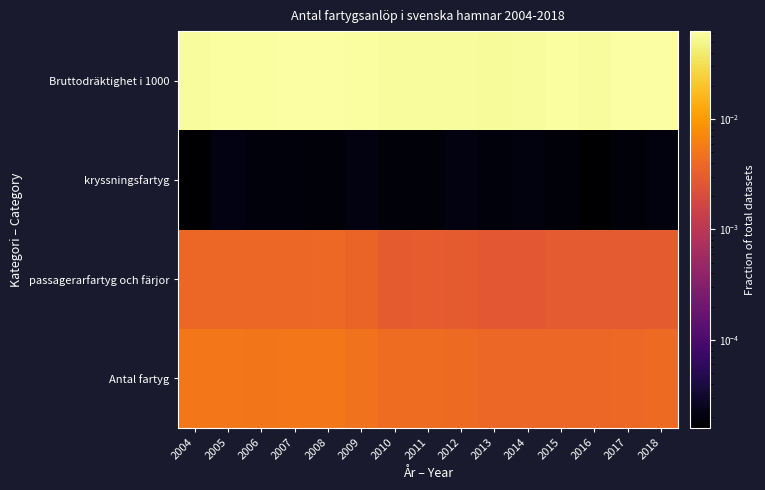

Between 2005 and 2007, which series saw the biggest shift?

Bruttodräktighet i 1000